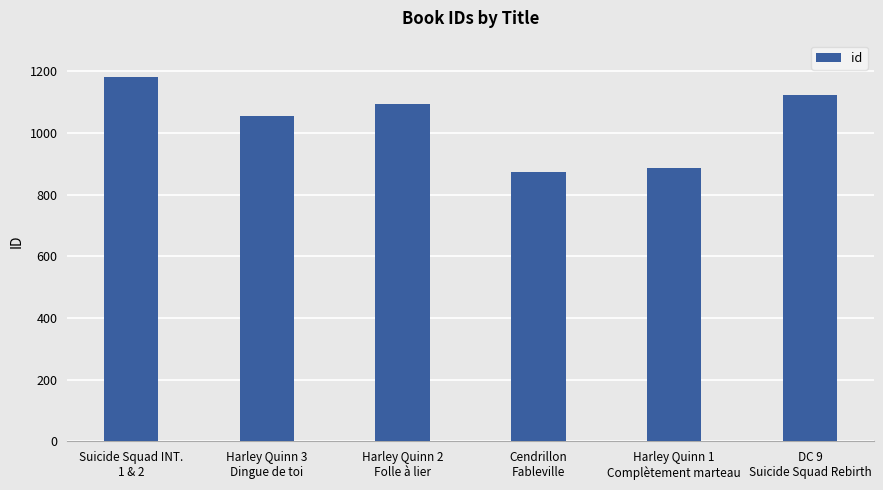

What is the label of the 1st bar from the left?

Suicide Squad INT.
1 & 2